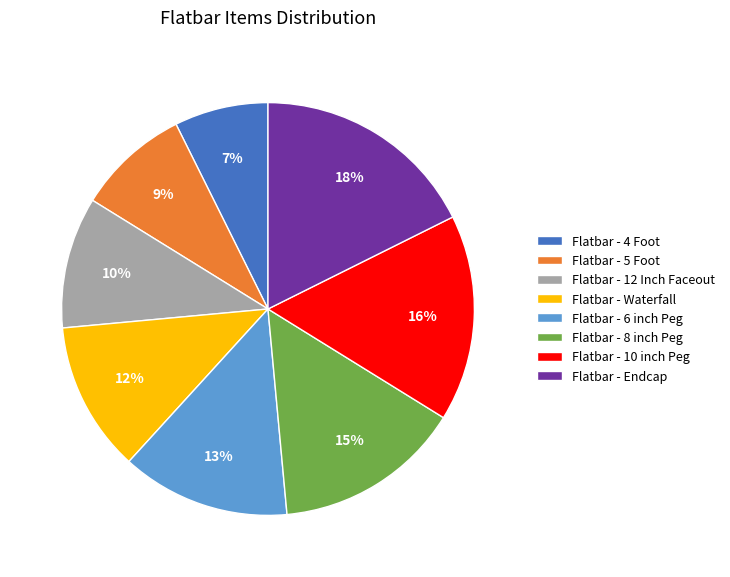

Combined, do Flatbar - 12 Inch Faceout and Flatbar - 10 inch Peg account for over 50%?

No